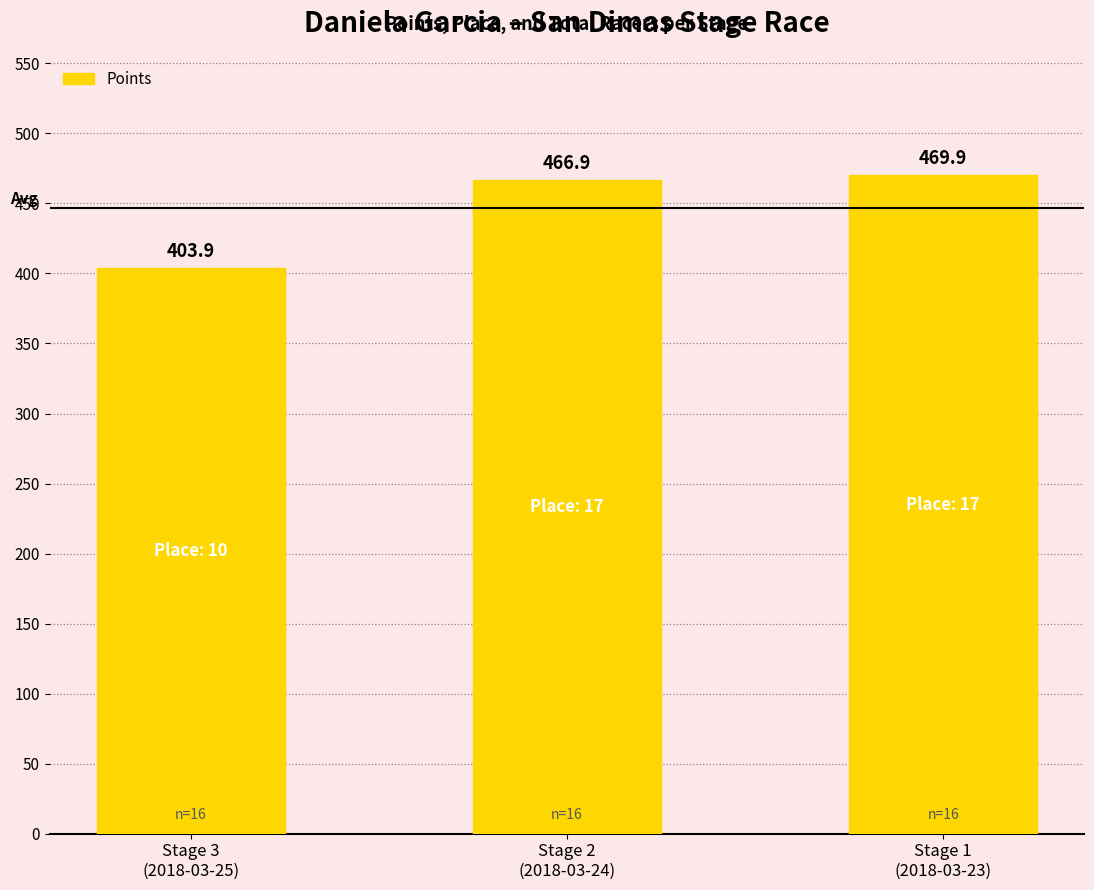

What is the greatest value displayed?

469.9